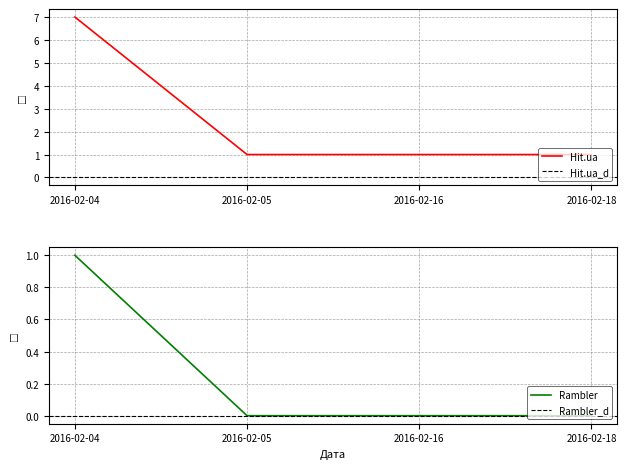

What is the approximate value of Hit.ua at 2016-02-04?

7